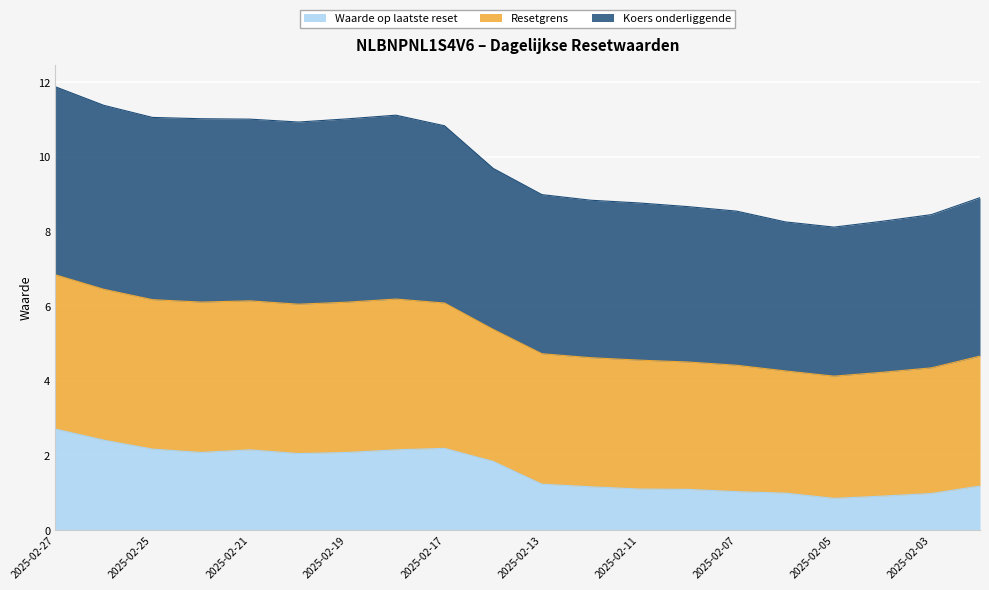

The Waarde op laatste reset series shows 1.8 at 2025-02-13. True or false?

False